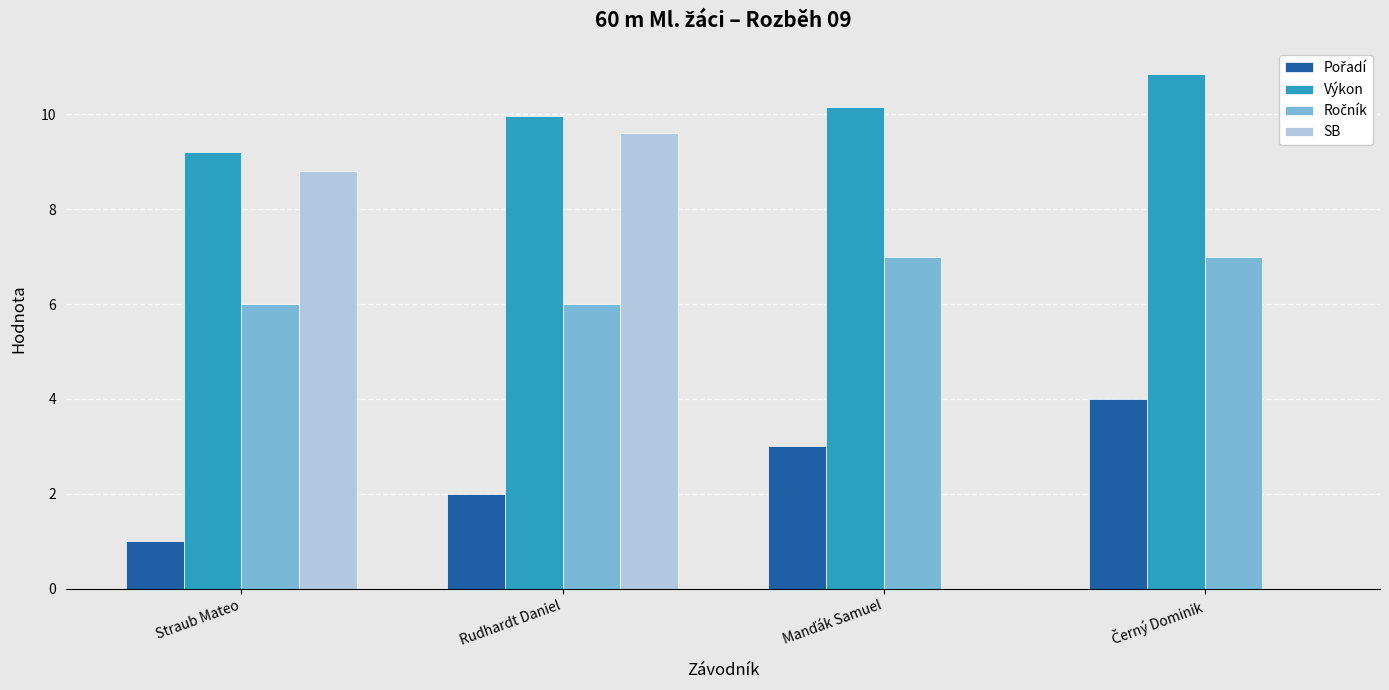

What is the total value across all series at Rudhardt Daniel?

27.6